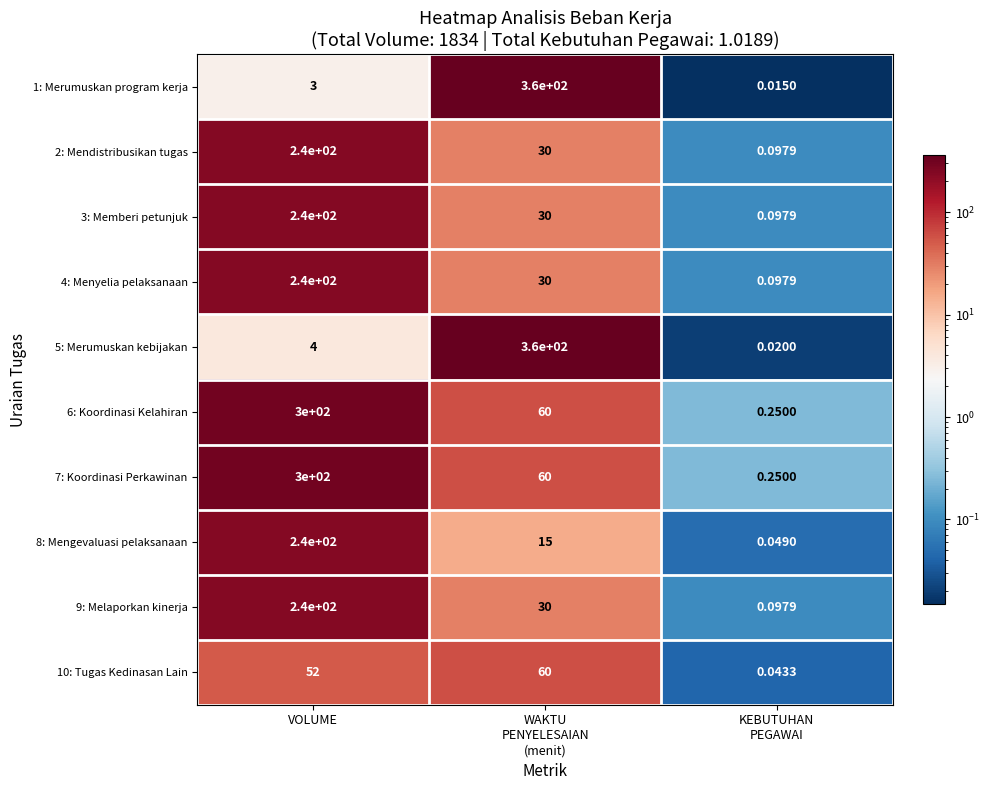

Where does the 7: Koordinasi Perkawinan series first go above 60?

VOLUME